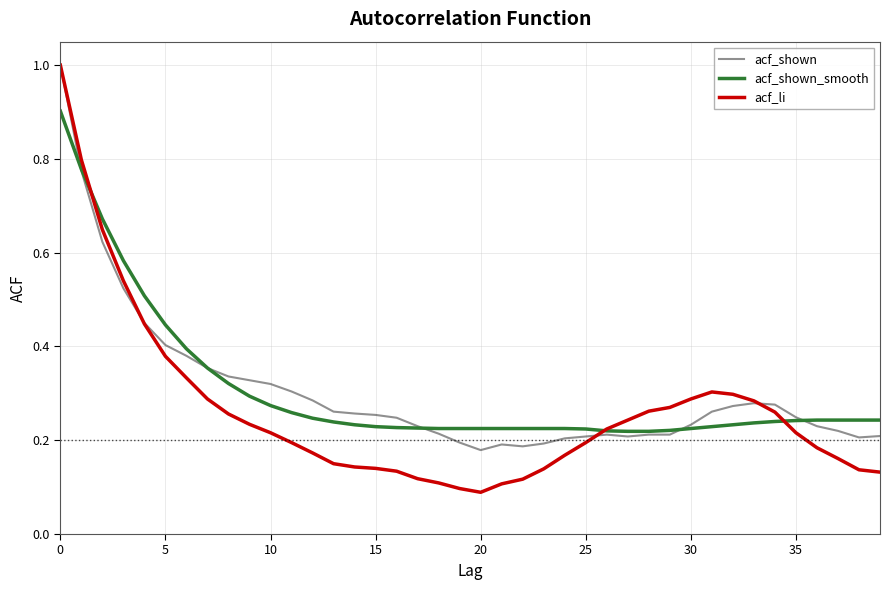

What is the greatest value displayed?

1.0